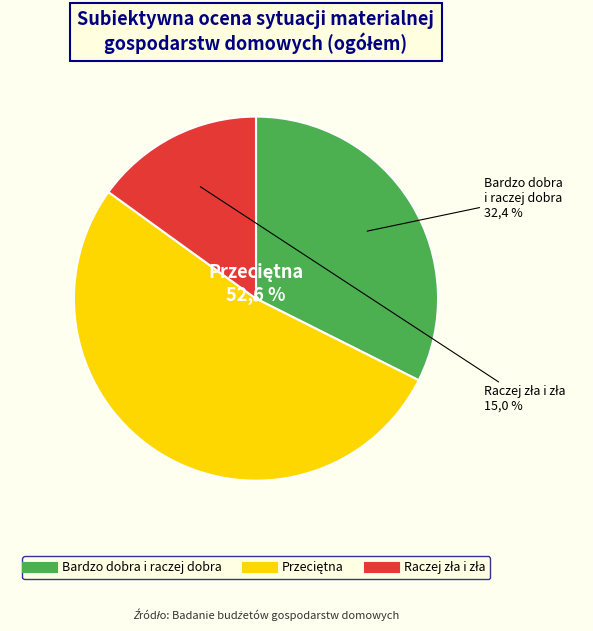

How many segments does this pie chart have?

3